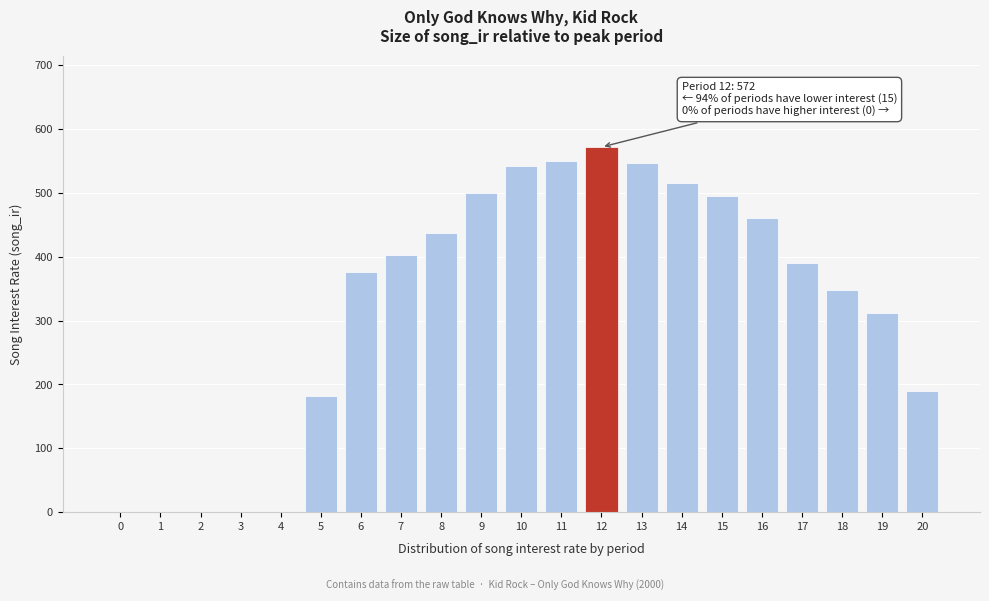

Reading right to left, list all the values displayed in this chart.

20=189.8	19=311.5	18=347.3	17=389.9	16=461.0	15=496.1	14=516.2	13=546.6	12=572.0	11=550.4	10=541.6	9=499.4	8=438.0	7=403.3	6=376.3	5=182.3	4=0.0	3=0.0	2=0.0	1=0.0	0=0.0